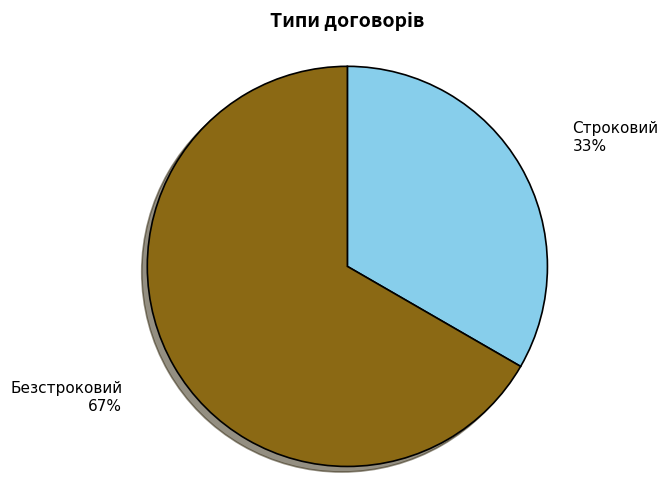

Combined, do Строковий and Безстроковий account for over 50%?

Yes